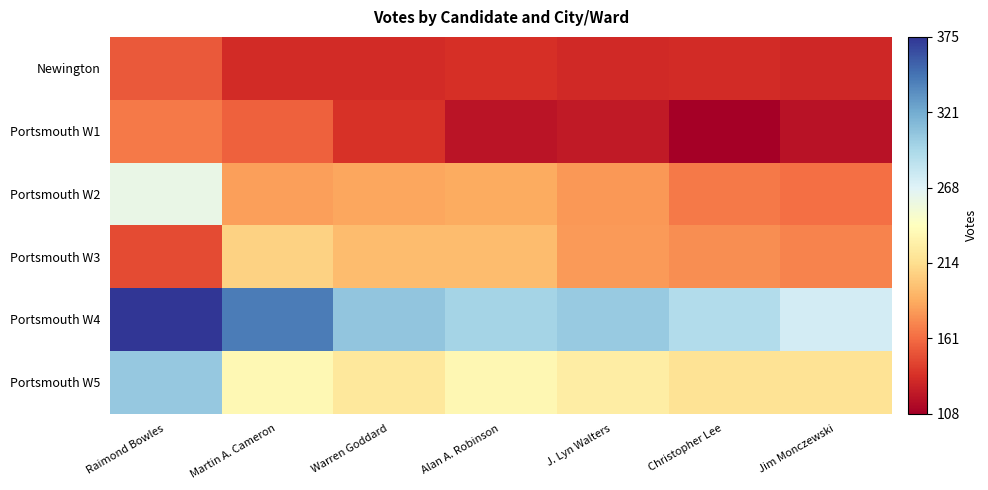

At which category does the chart reach its minimum across all series?

Christopher Lee